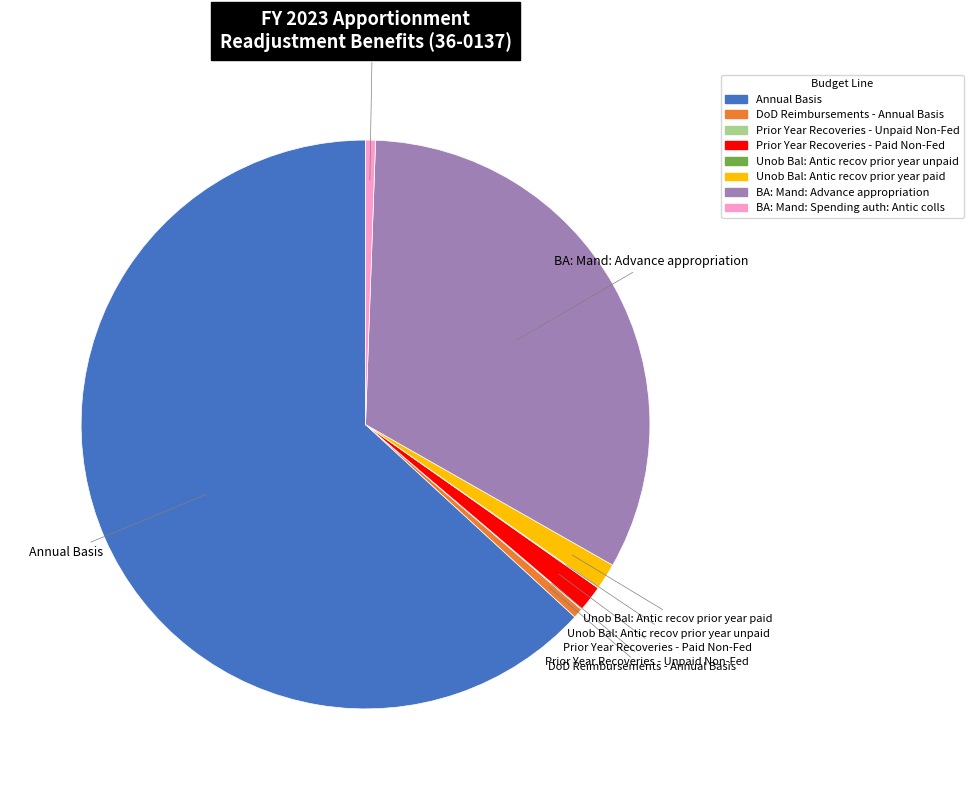

Is it true that Prior Year Recoveries - Paid Non-Fed is 14% of the pie?

False